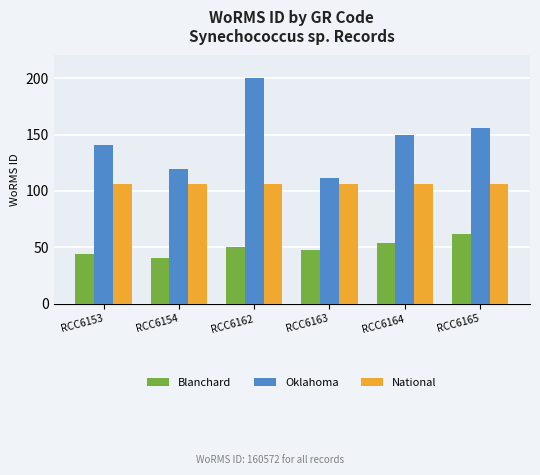

At RCC6165, list the series in order from smallest to largest.

Blanchard, National, Oklahoma